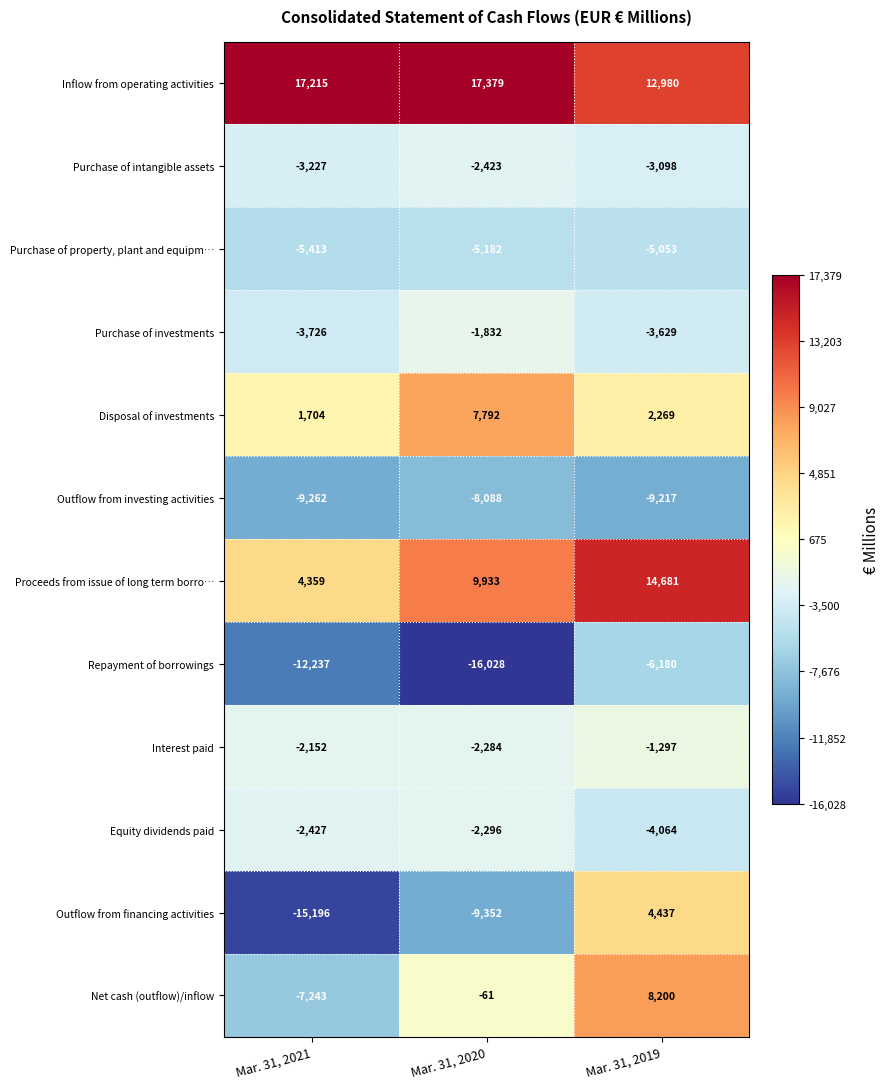

What is the difference between the highest and lowest values at Mar. 31, 2021?

32411